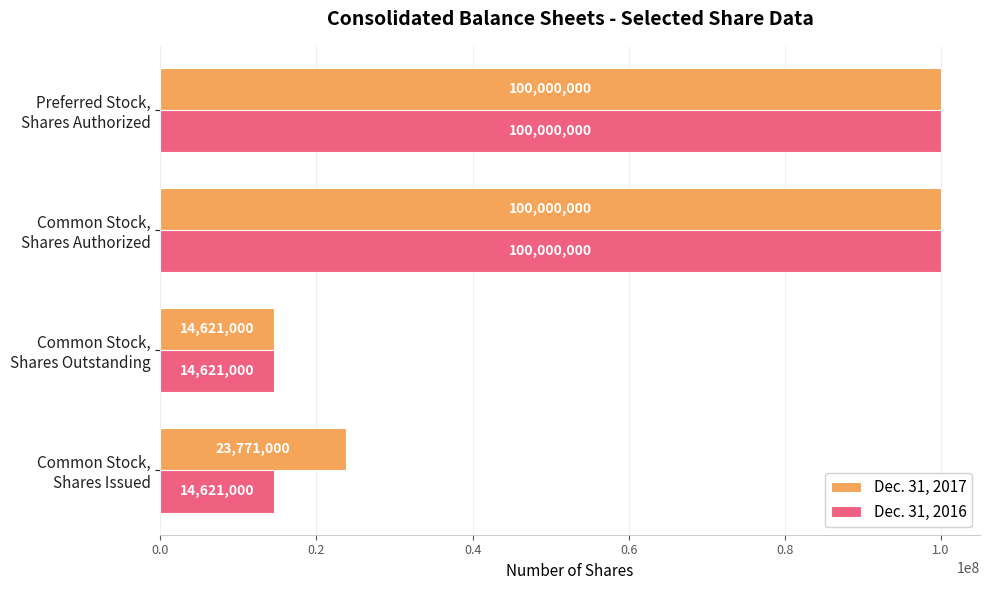

What is the greatest value displayed?

100000000